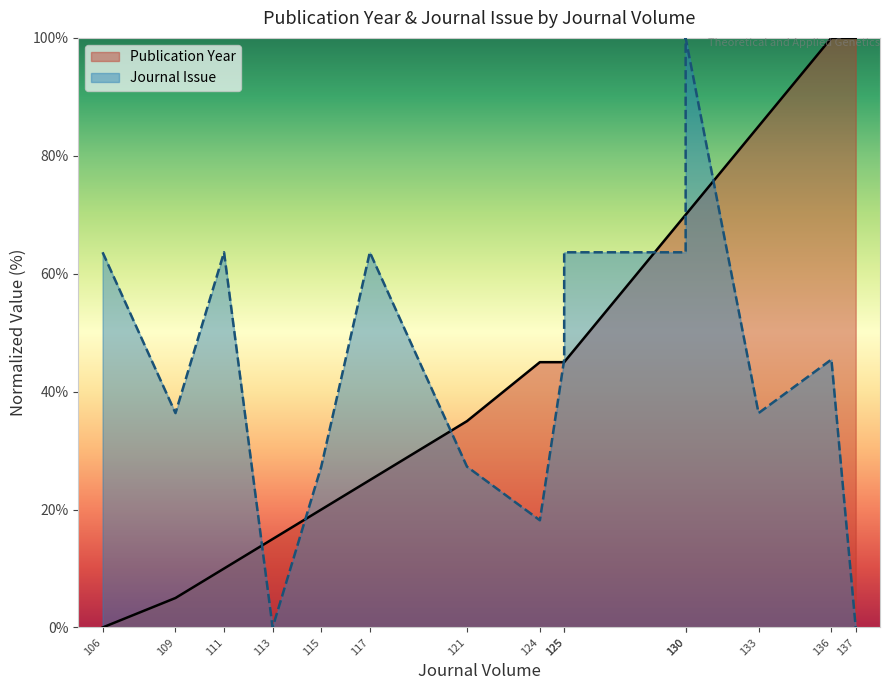

What is the sum of all Publication Year values?

670.0